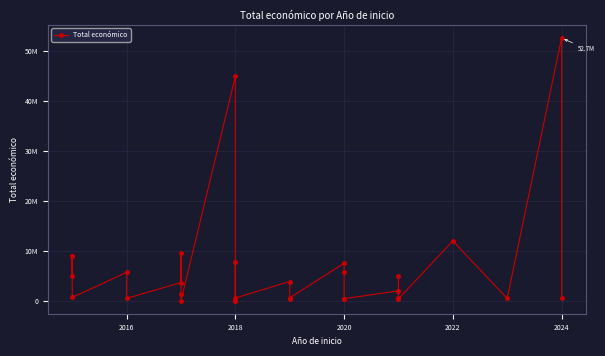

Does the chart display data point markers on the line(s)?

Yes